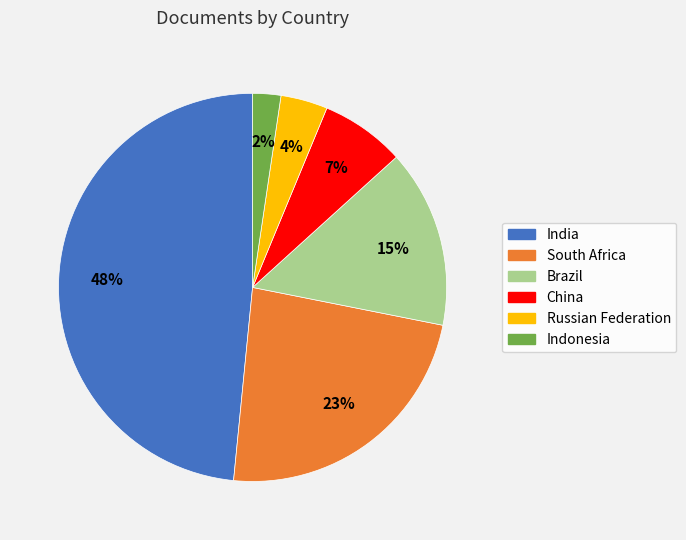

Which category has the biggest portion of the pie?

India